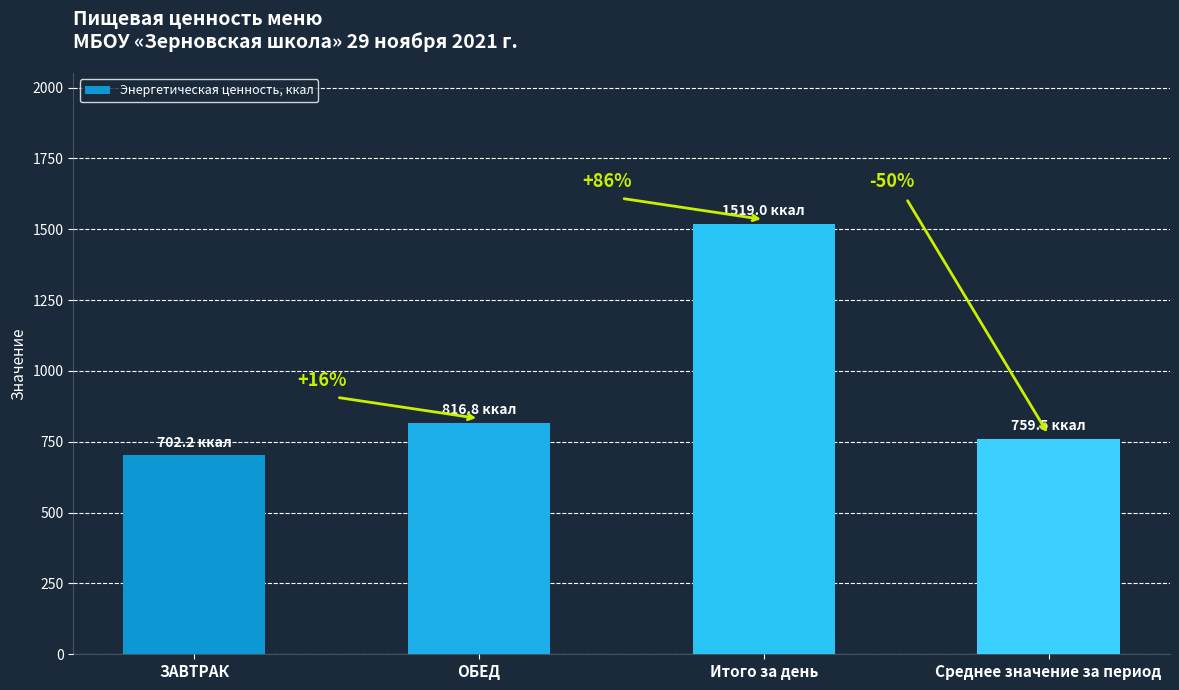

Are the bars horizontal?

No